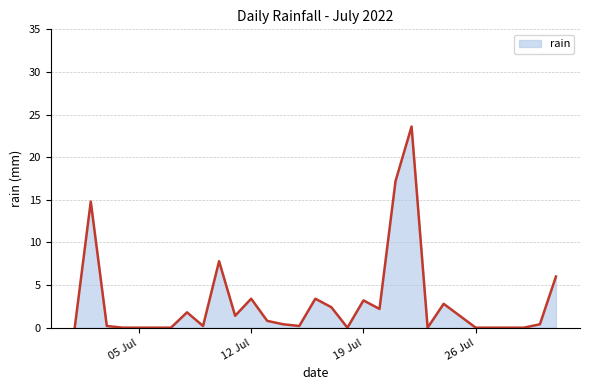

What is the difference between the maximum and minimum values?

23.6